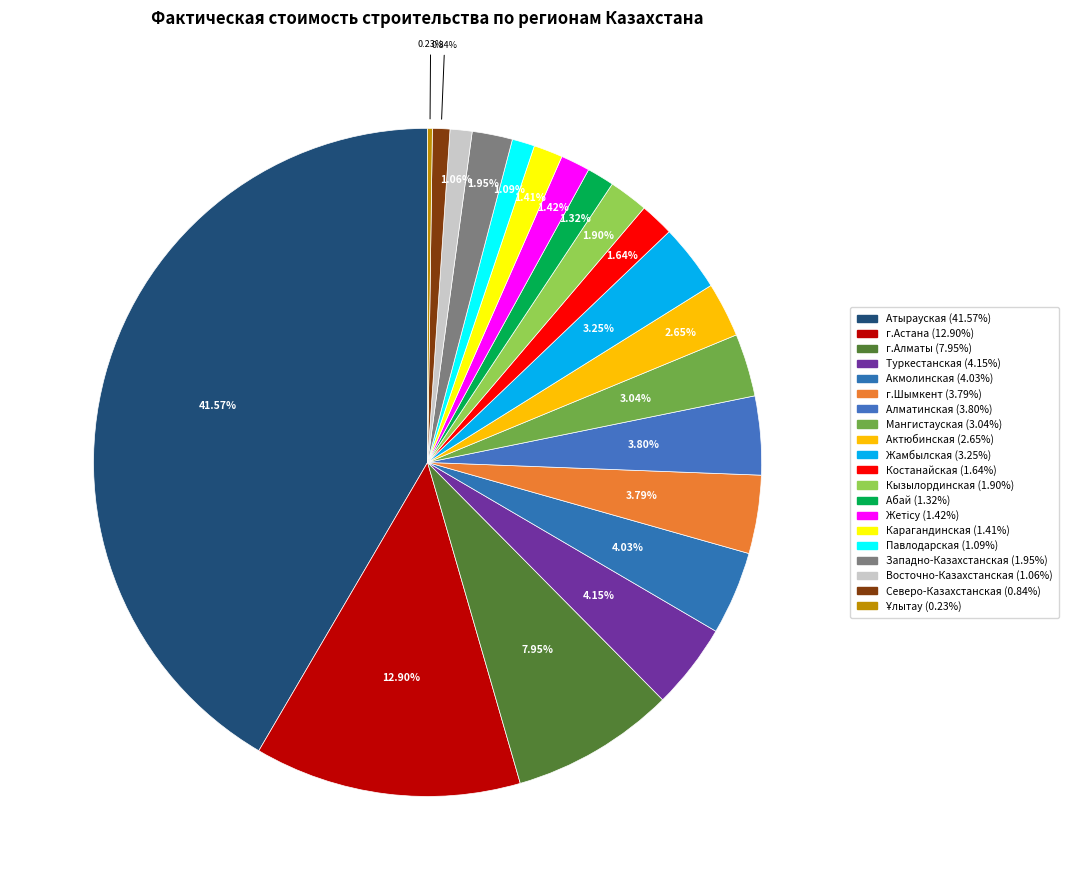

Does Северо-Казахстанская account for over 50% of the chart?

No